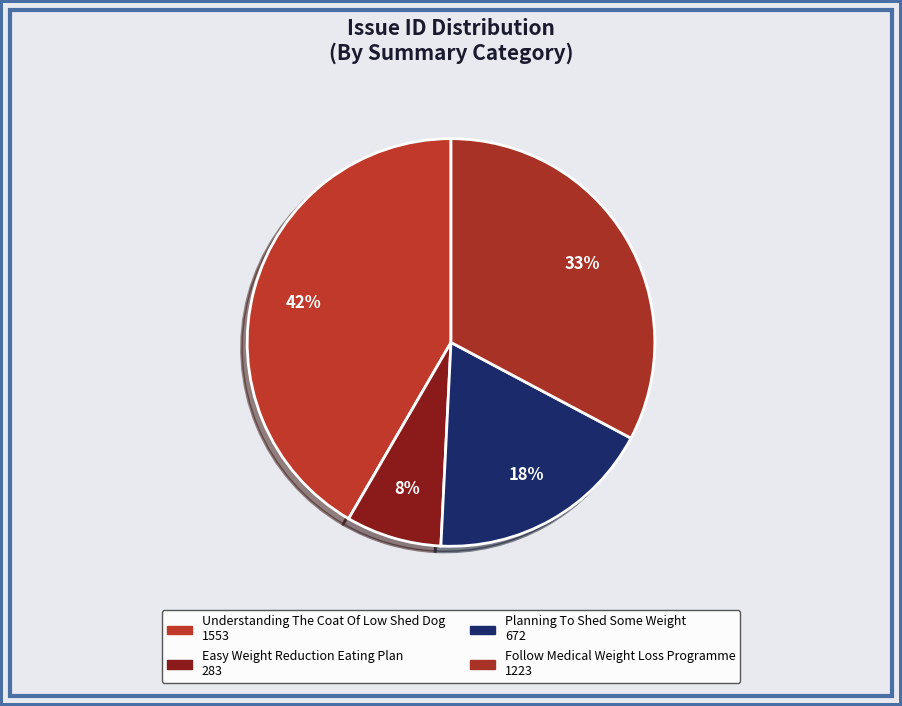

The Follow Medical Weight Loss Programme slice represents 33% of the pie. True or false?

True